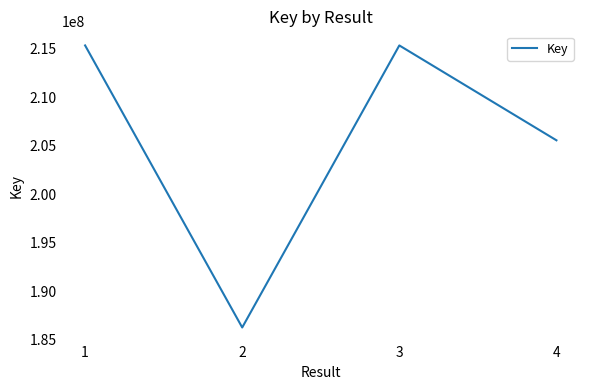

Is it true that the value at 2 is 186262806?

True